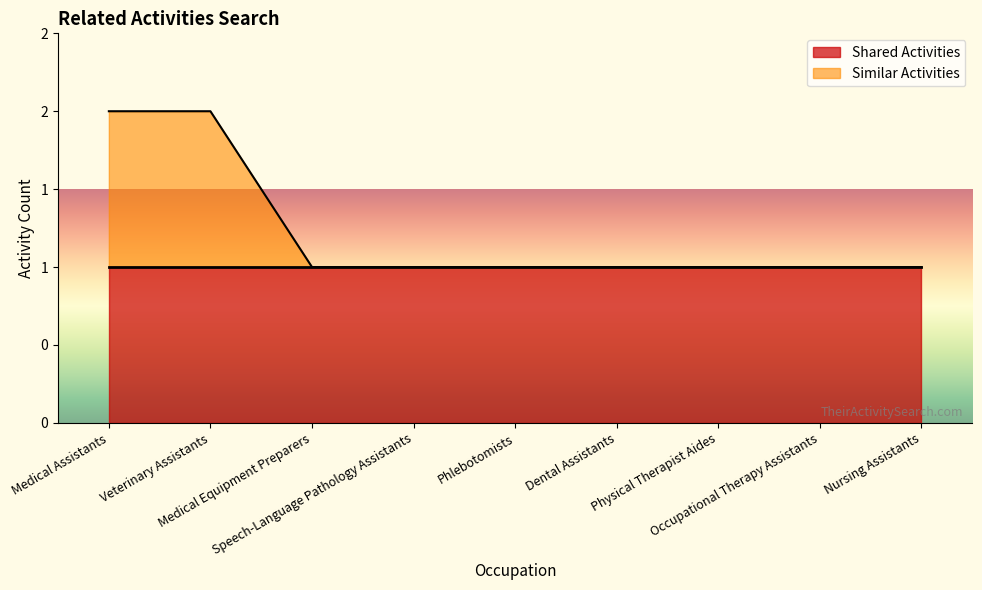

Which has a higher value, Veterinary Assistants or Medical Assistants?

Veterinary Assistants